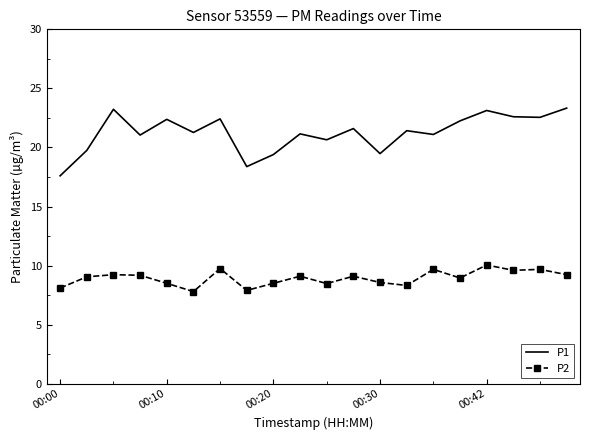

Which series has the largest range (max minus min)?

P1